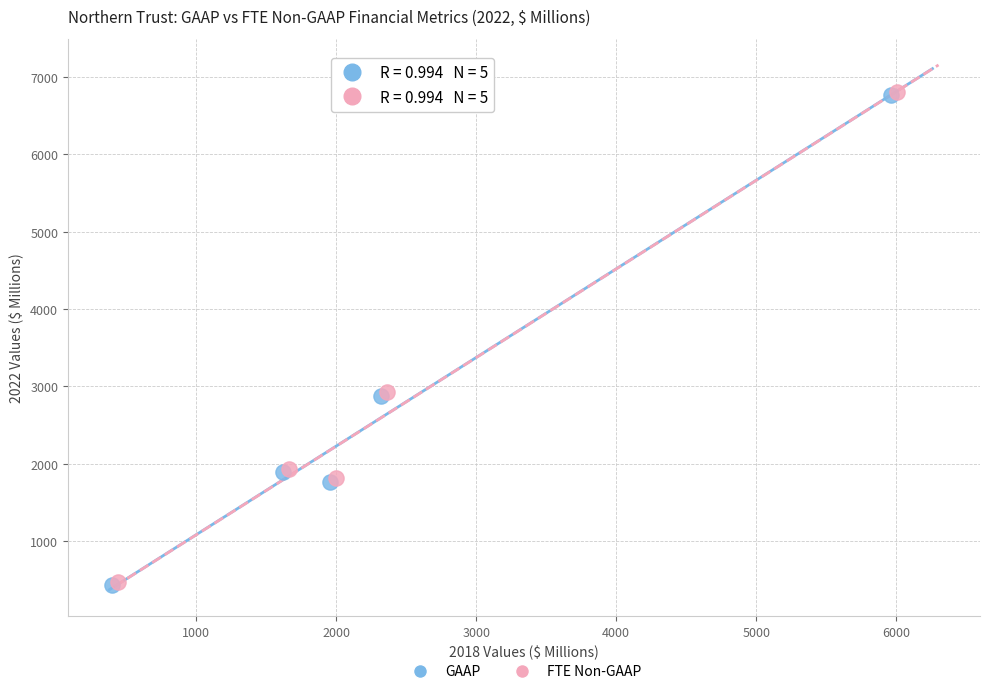

What are all the series names shown in the legend?

GAAP, FTE Non-GAAP